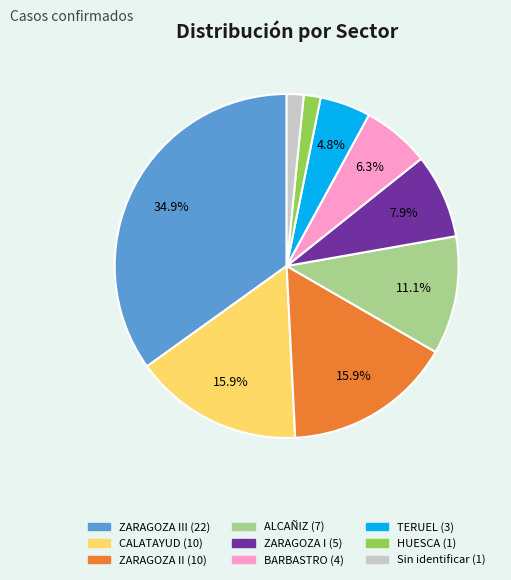

How many segments does this pie chart have?

9